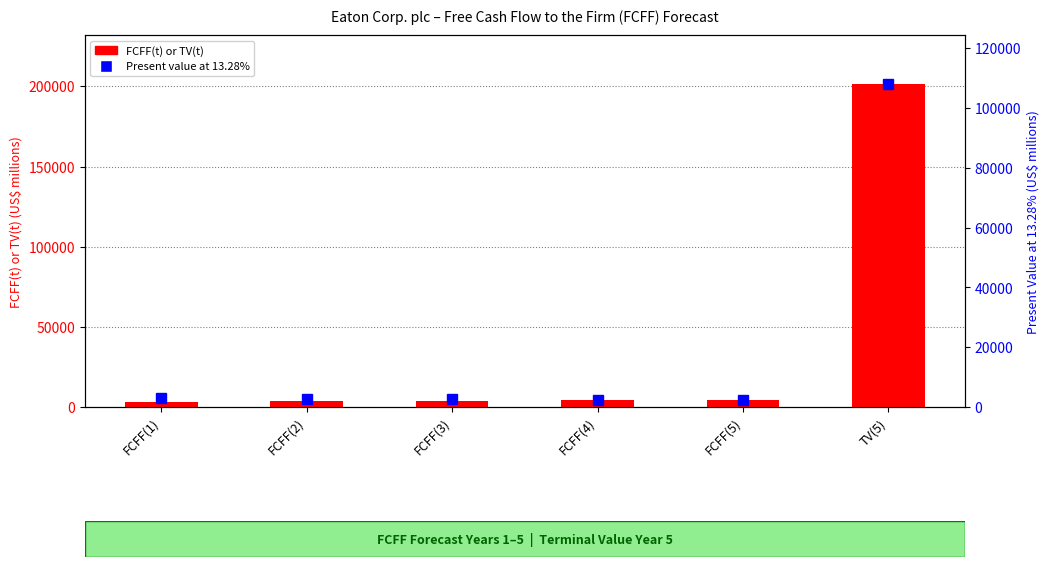

What is the highest value of the Present value at 13.28% series?

108184